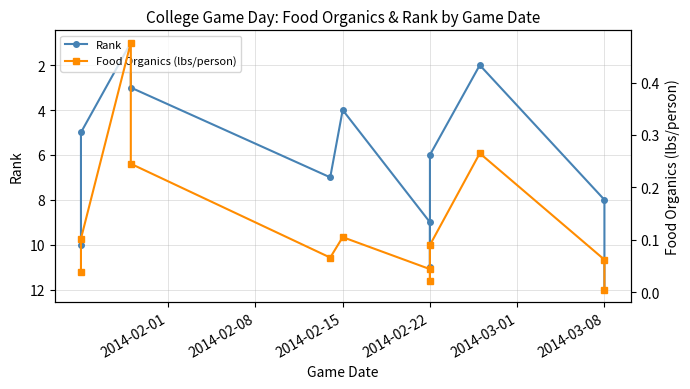

True or false: Rank and Food Organics (lbs/person) intersect in this chart.

False